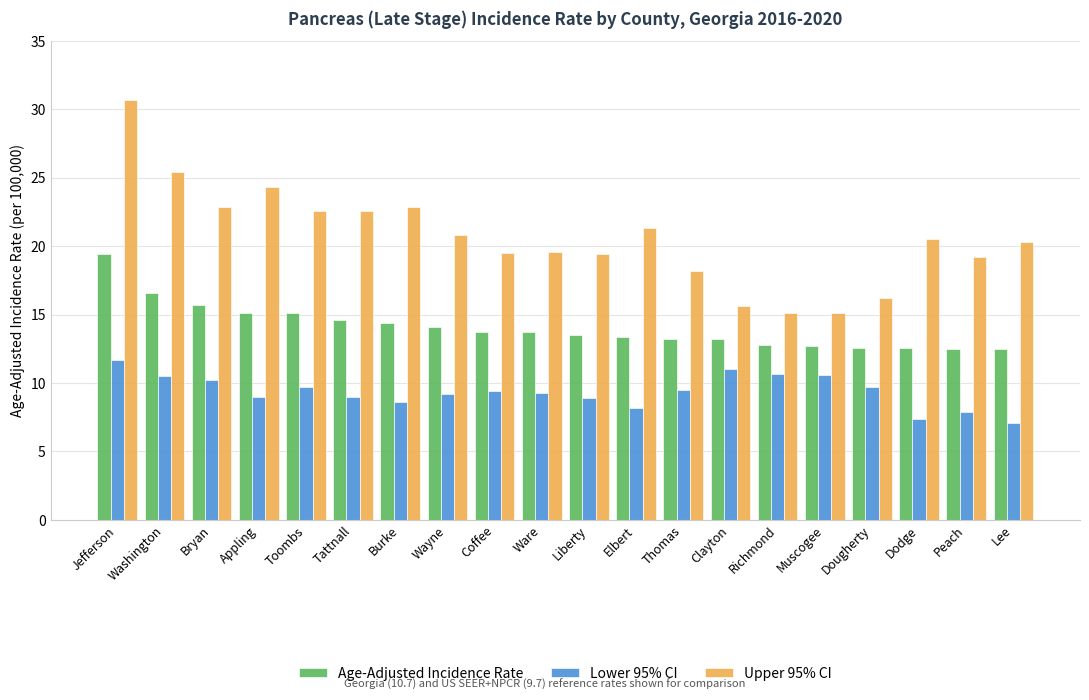

Which series has the largest range (max minus min)?

Upper 95% CI